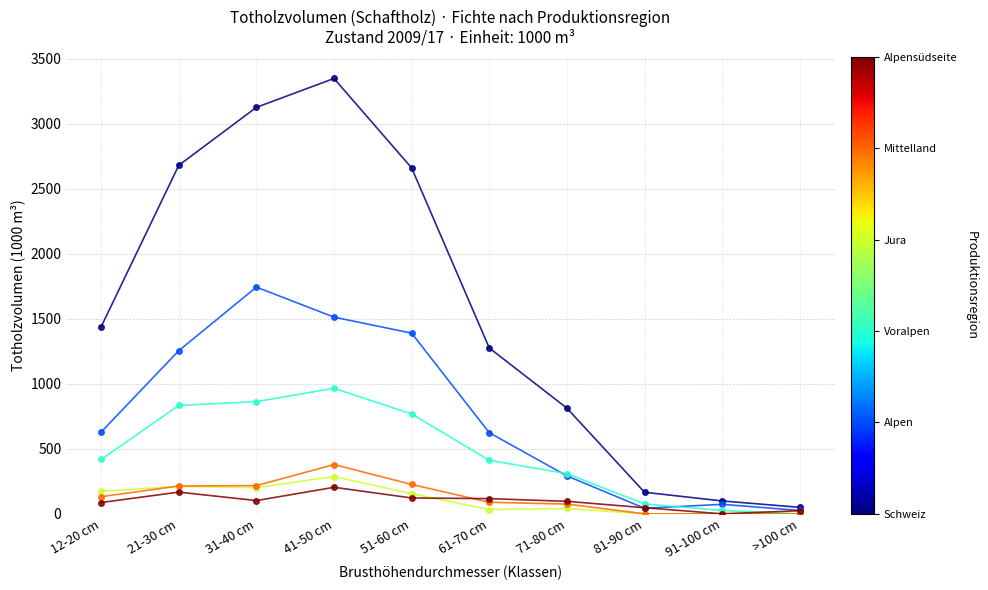

At which category is the sum across all series the highest?

41-50 cm